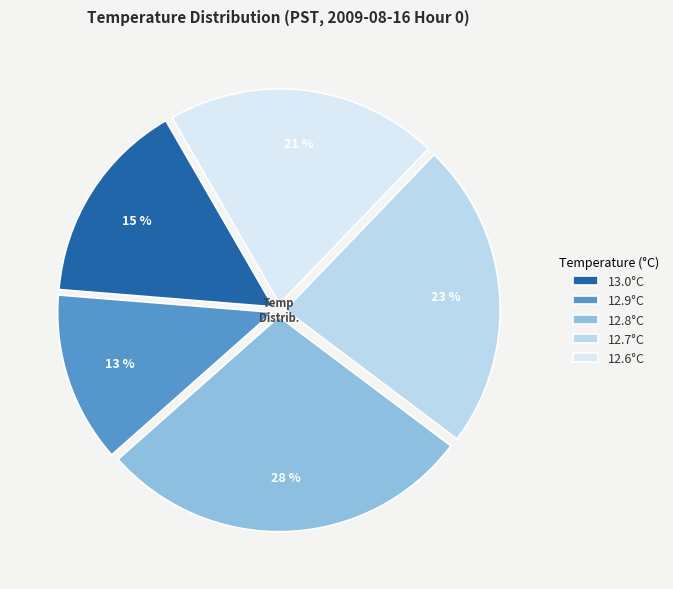

What percentage is the 12.7°C slice, to the nearest percent?

23%